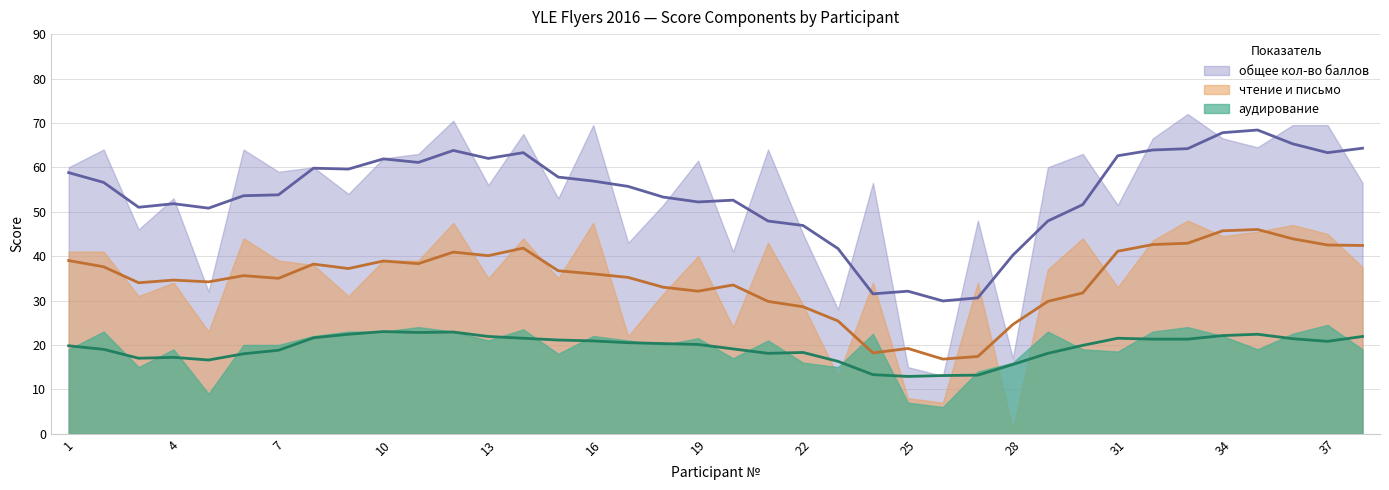

Between 1 and 17, which series saw the biggest shift?

чтение и письмо (тренд)